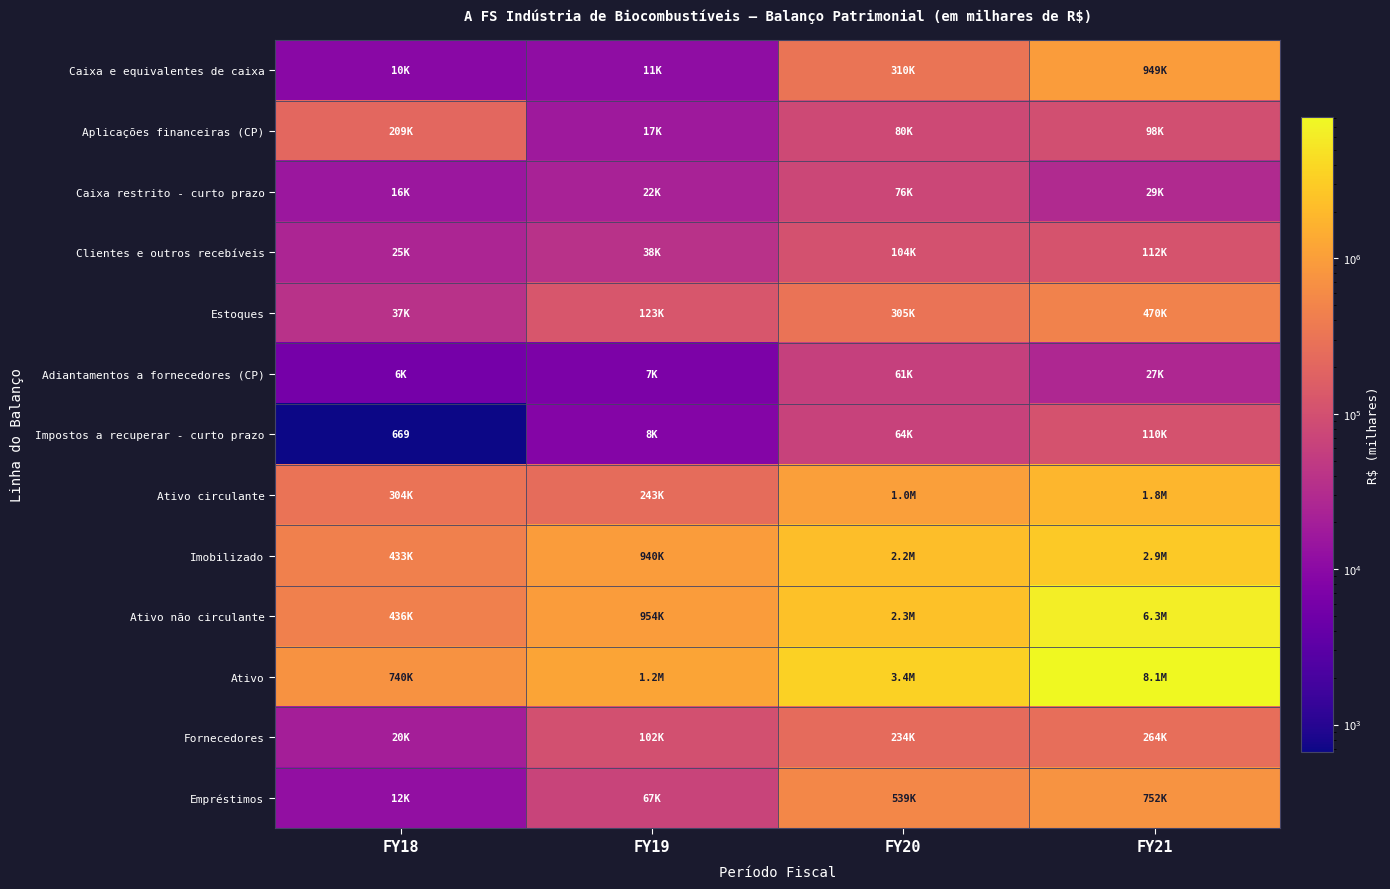

What is the greatest value displayed?

8148506